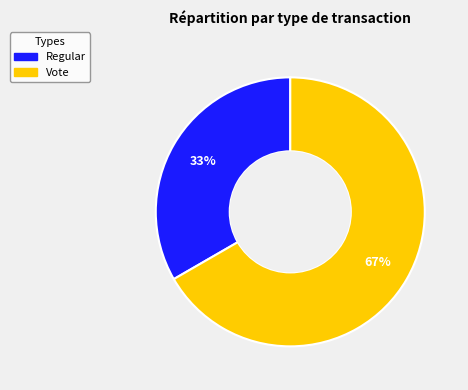

How many segments does this pie chart have?

2